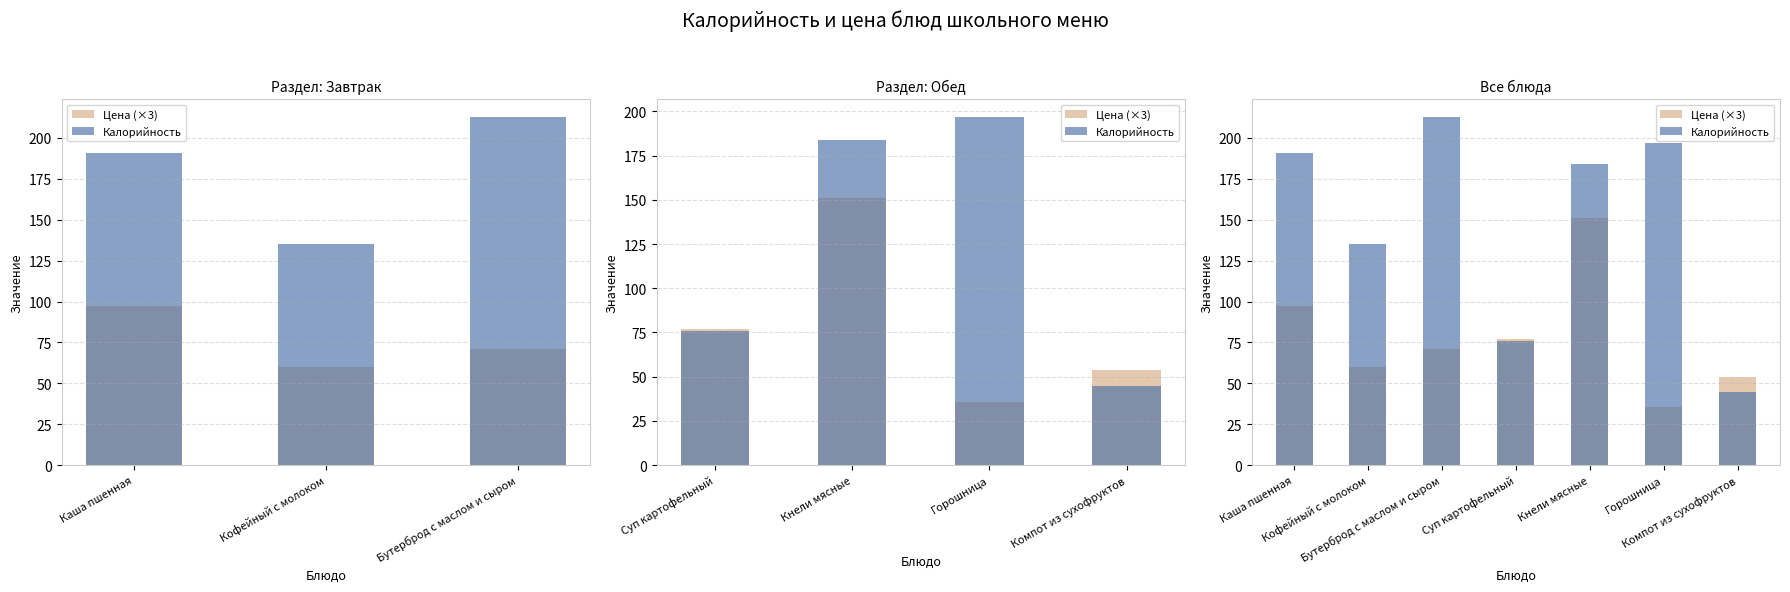

Where is Калорийность nearest to the value 129?

Кофейный с молоком